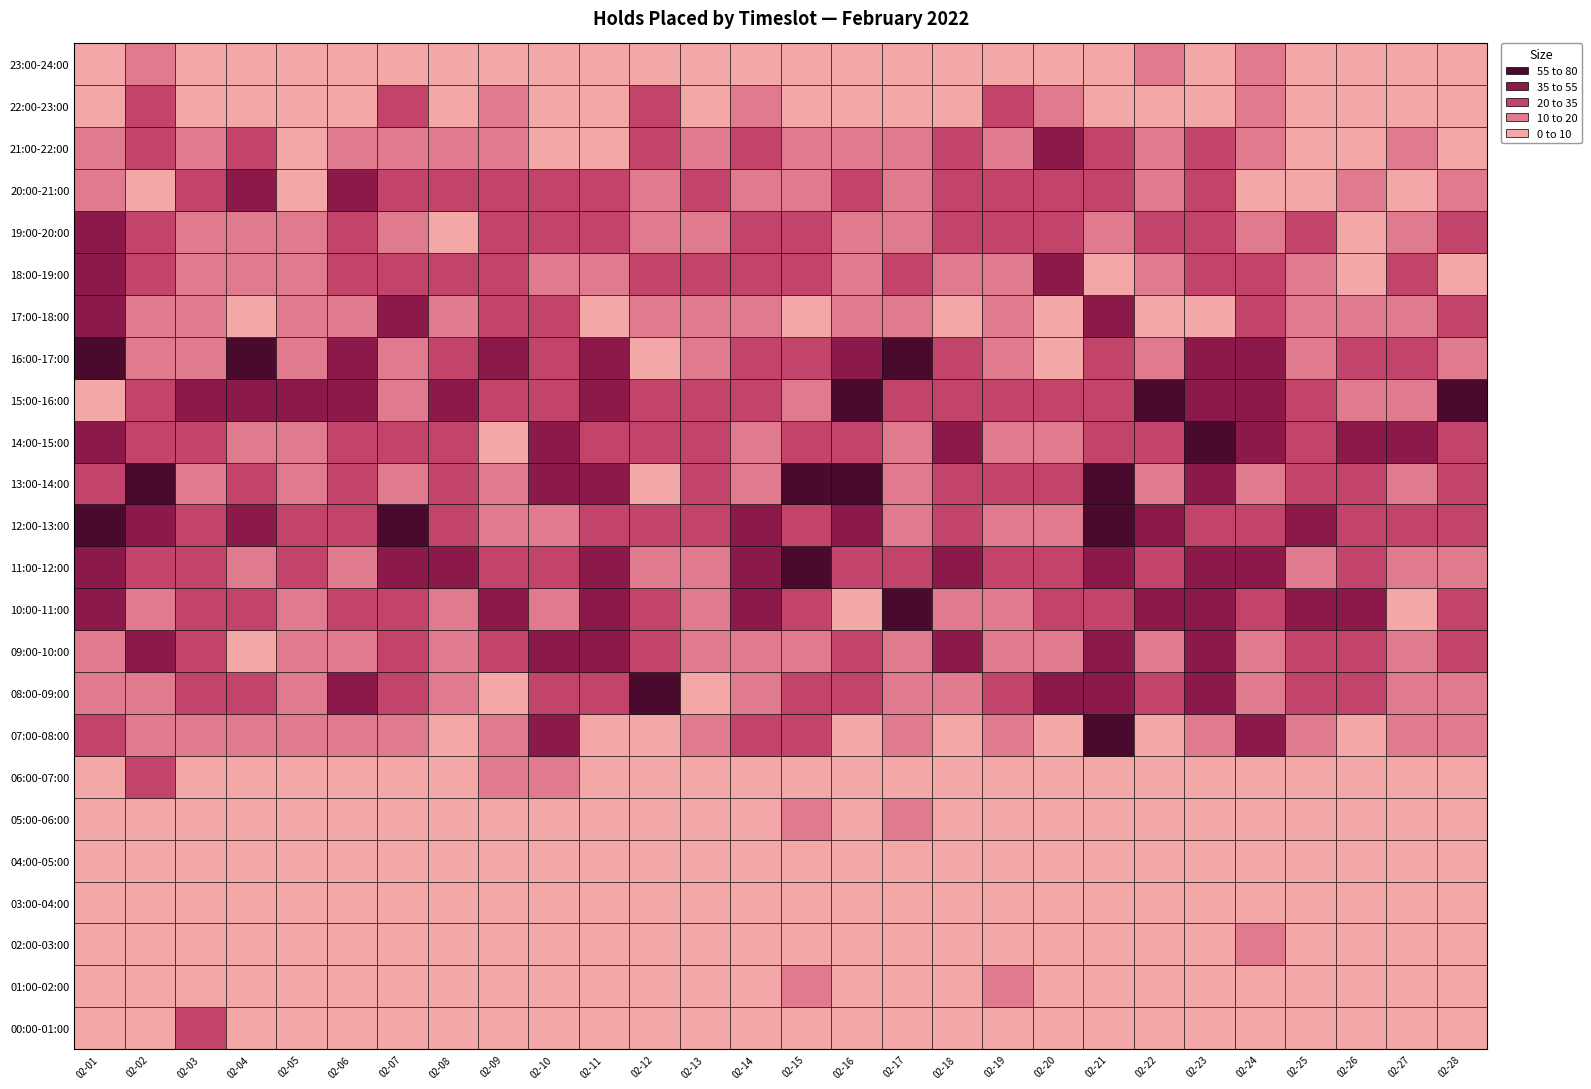

How many data points in 16:00-17:00 are above 27?

13